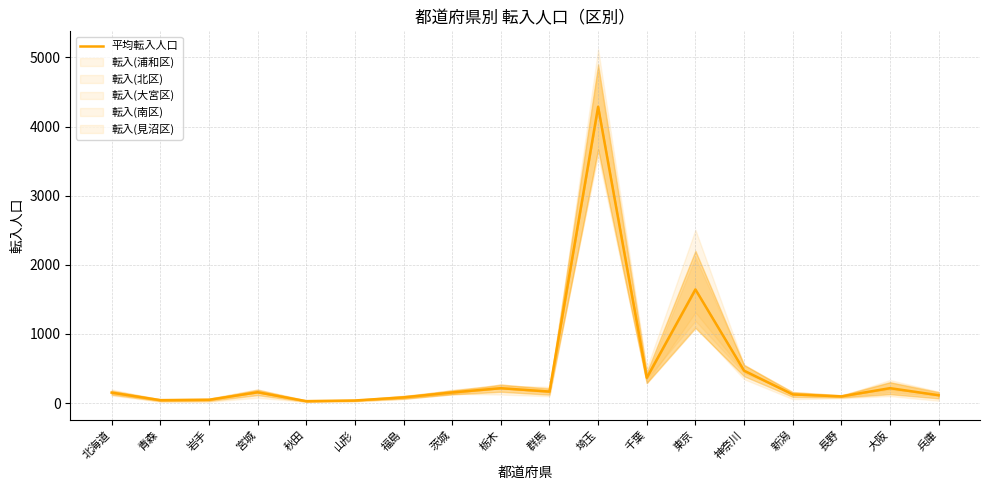

What is the sum of the values at 福島 and 東京?

1727.0